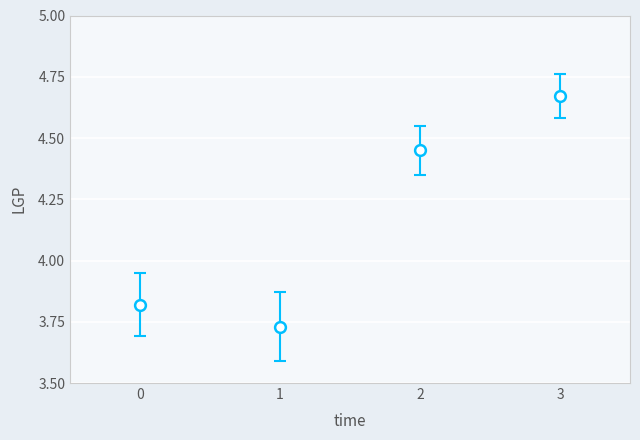

What is the average Y value?

4.2